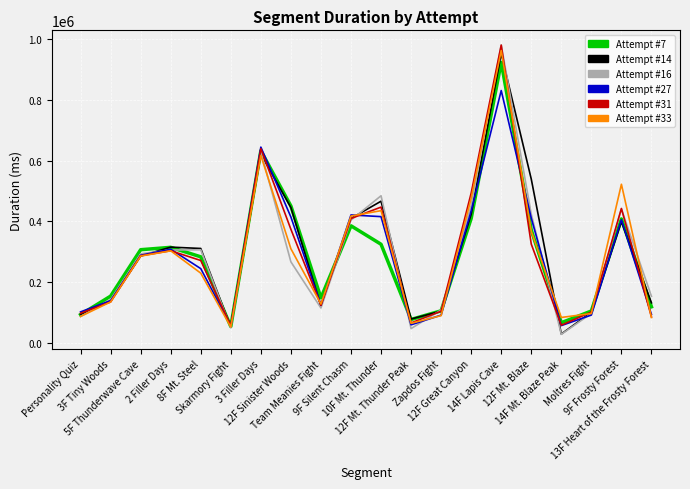

At how many categories does at least one series exceed 208498?

11